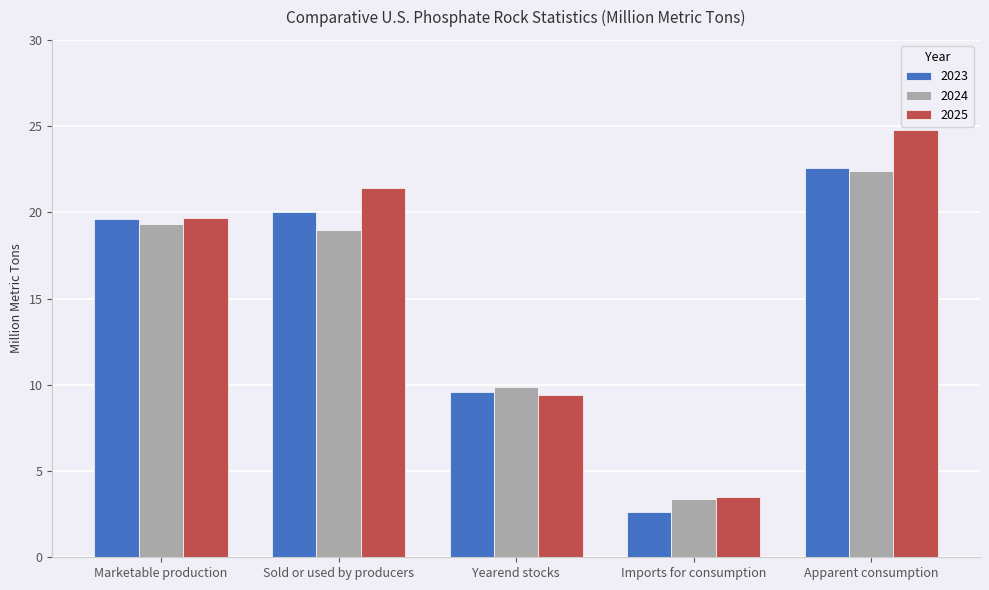

How many bars are there in total?

15